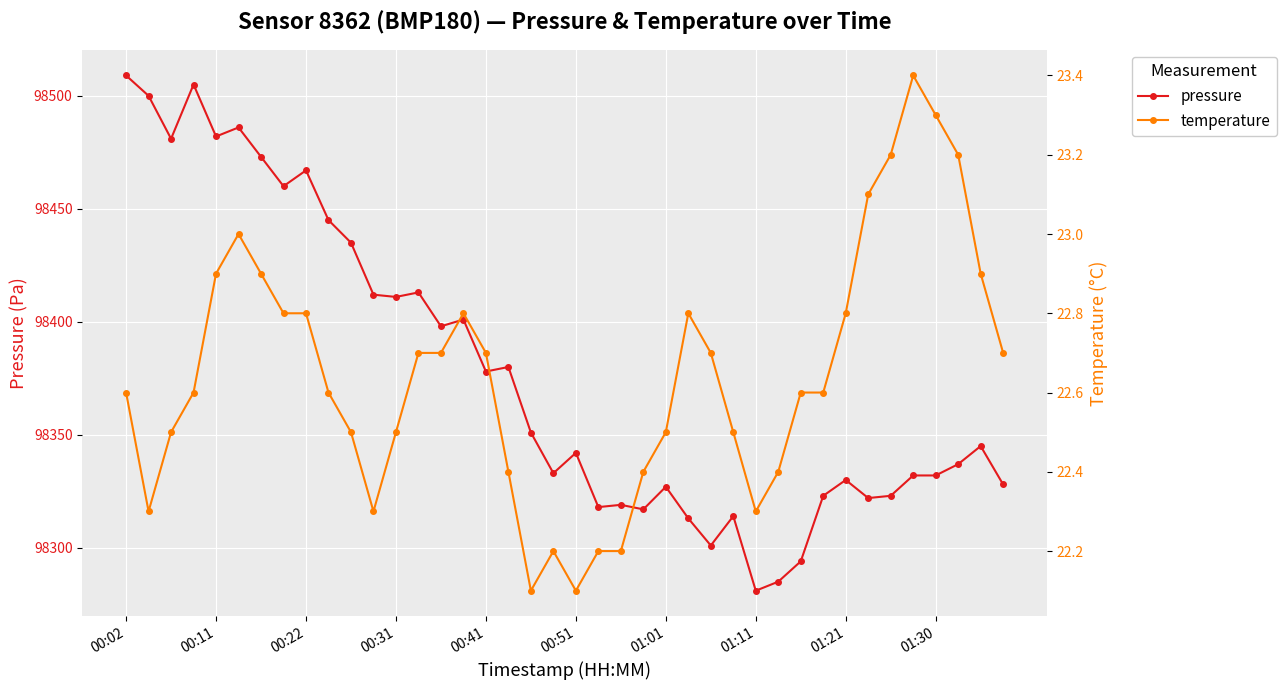

What is the sum of all temperature values?

905.8